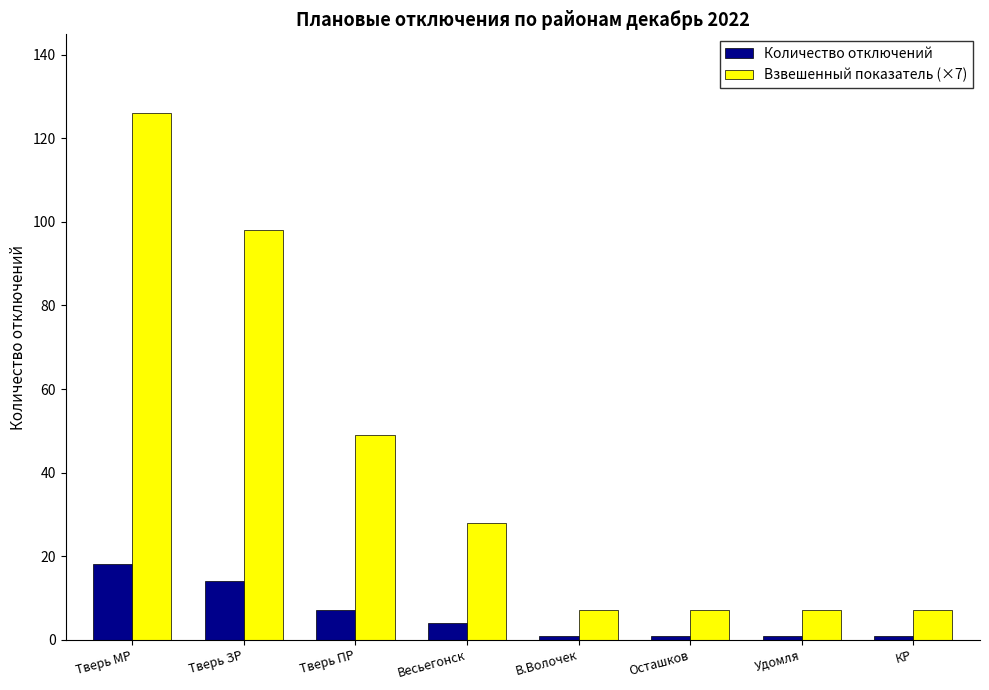

How many bars are there in total?

16